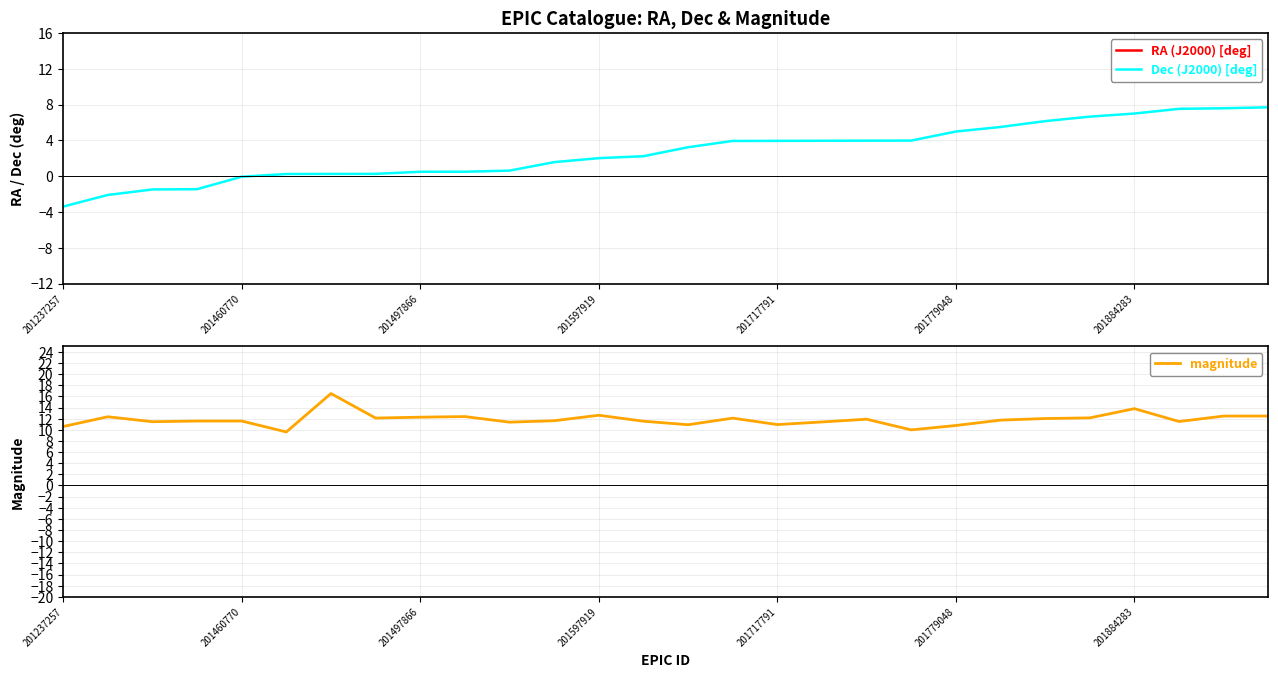

What is the minimum value shown in the chart?

-3.4